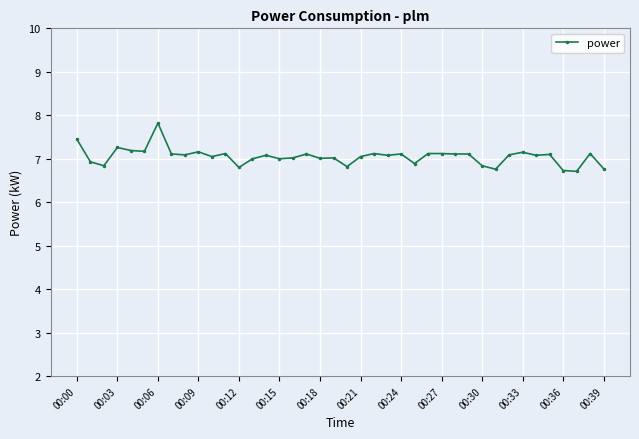

What is the difference between the second highest and minimum values?

0.7